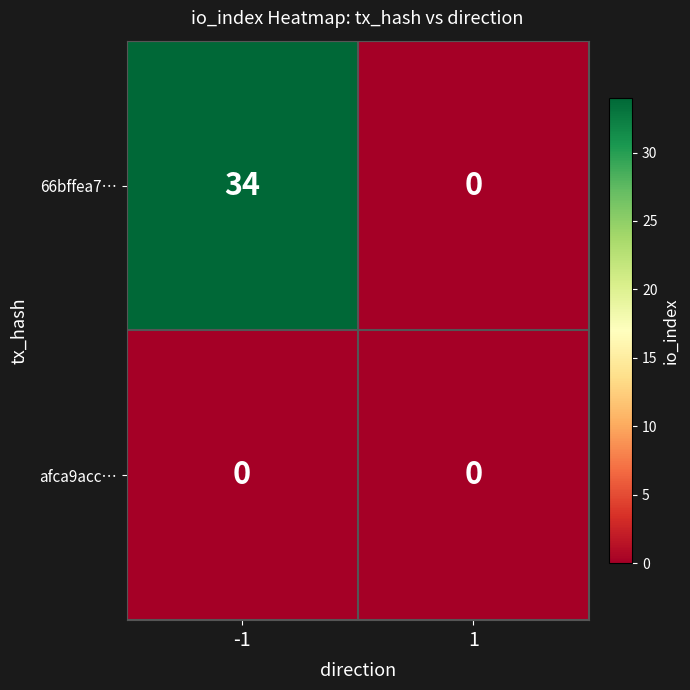

Count the number of data series in this chart.

2